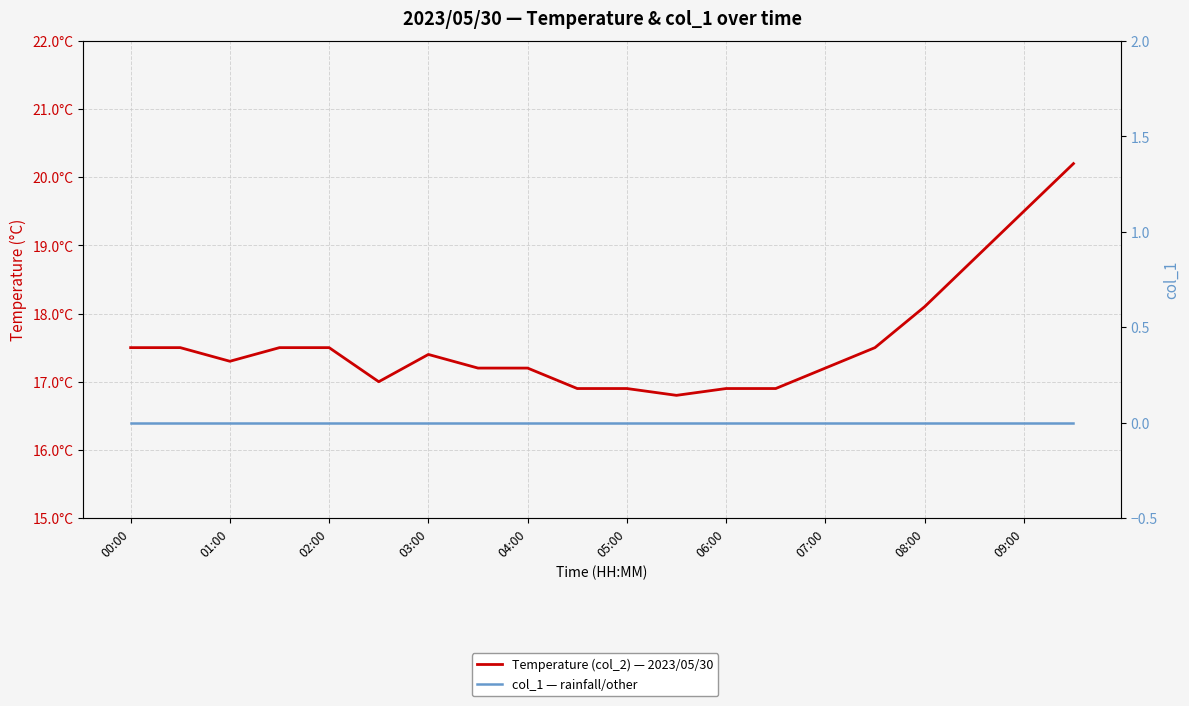

Does the chart display data point markers on the line(s)?

No